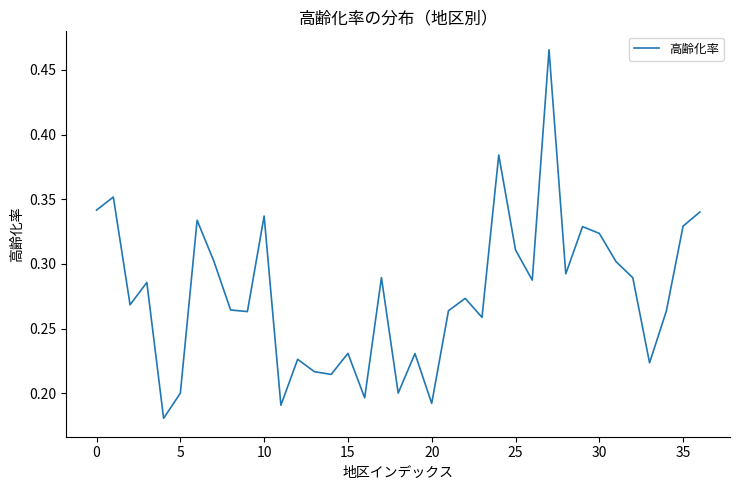

Does the chart display data point markers on the line(s)?

No